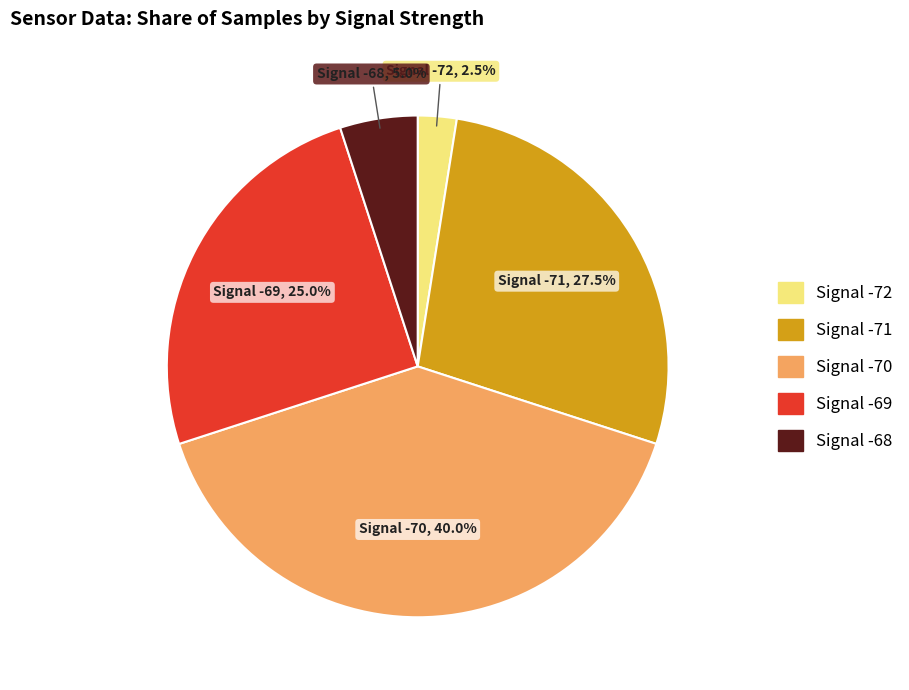

Is there a majority slice in this chart?

No